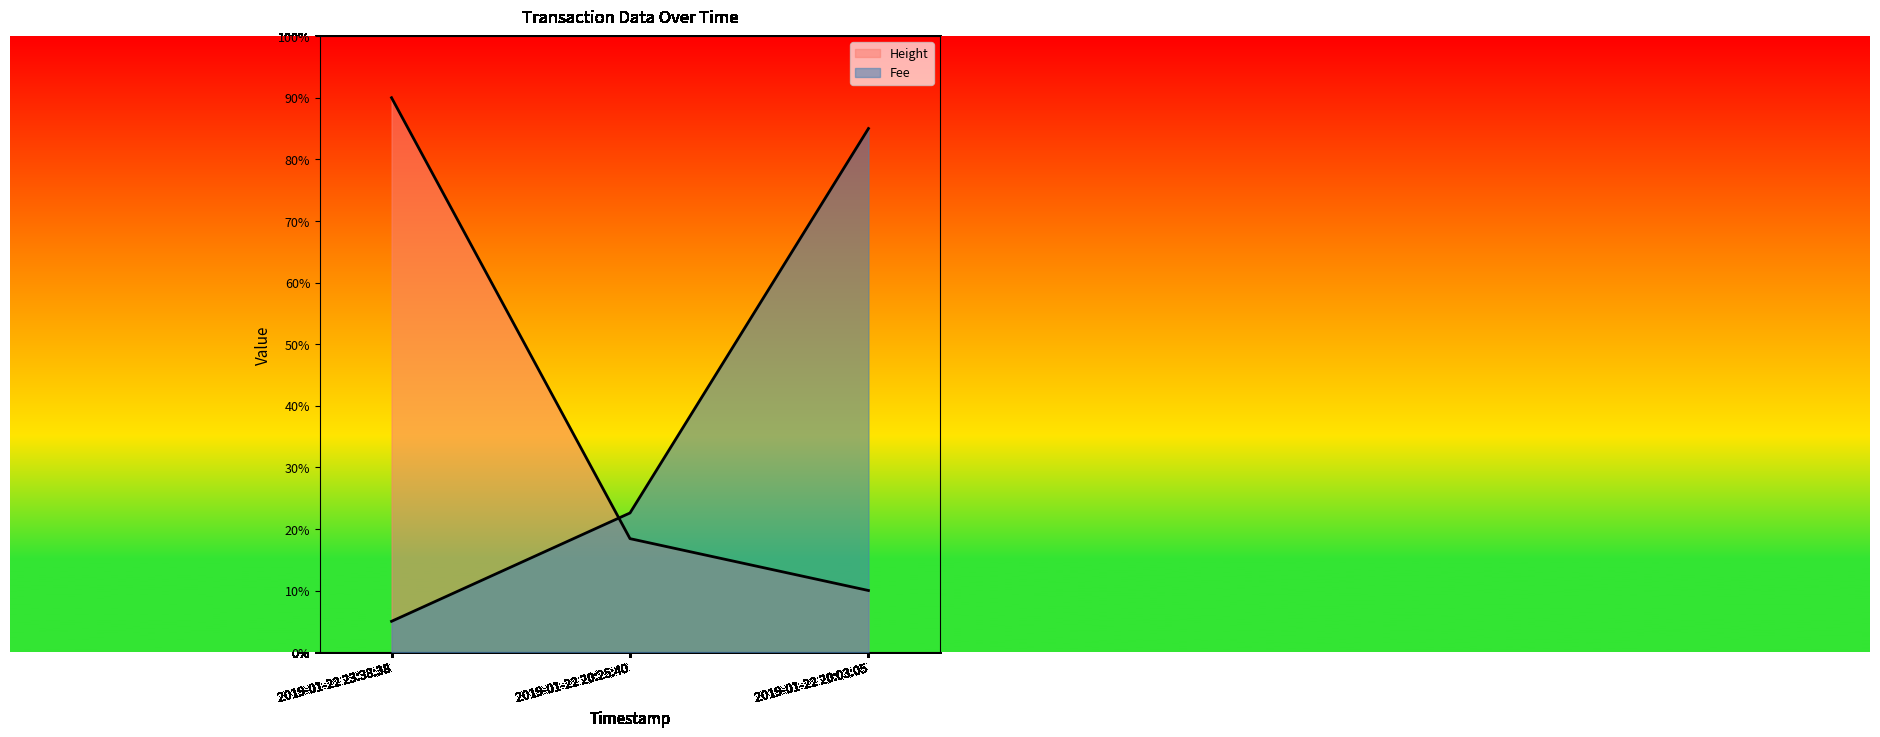

What is the maximum value shown in the chart?

90.0